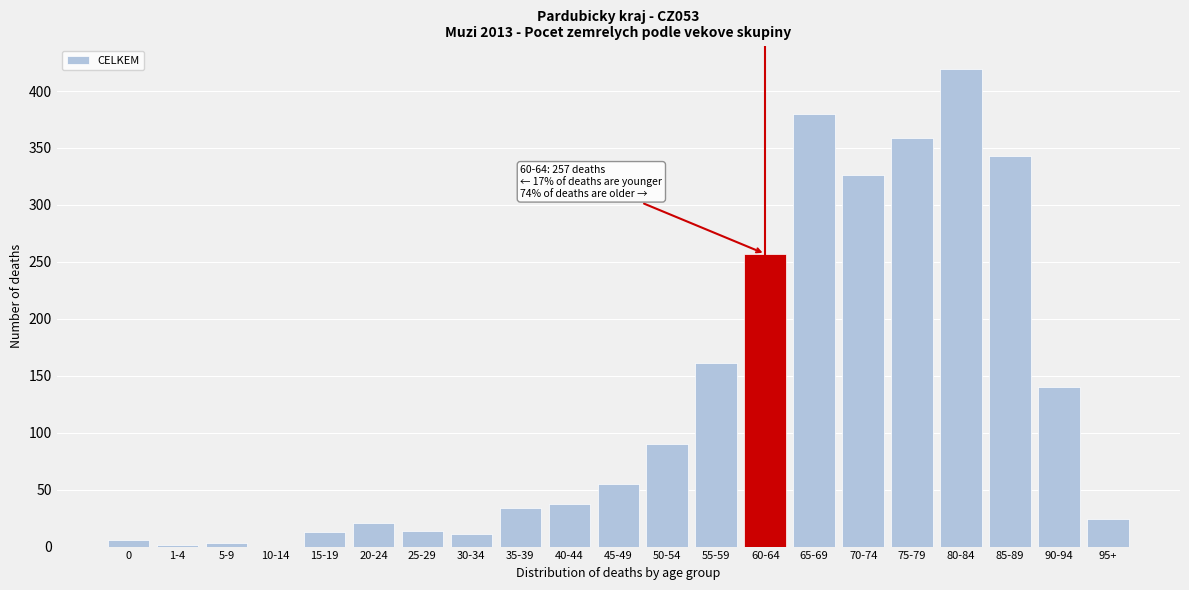

What is the sum of all values?

2694